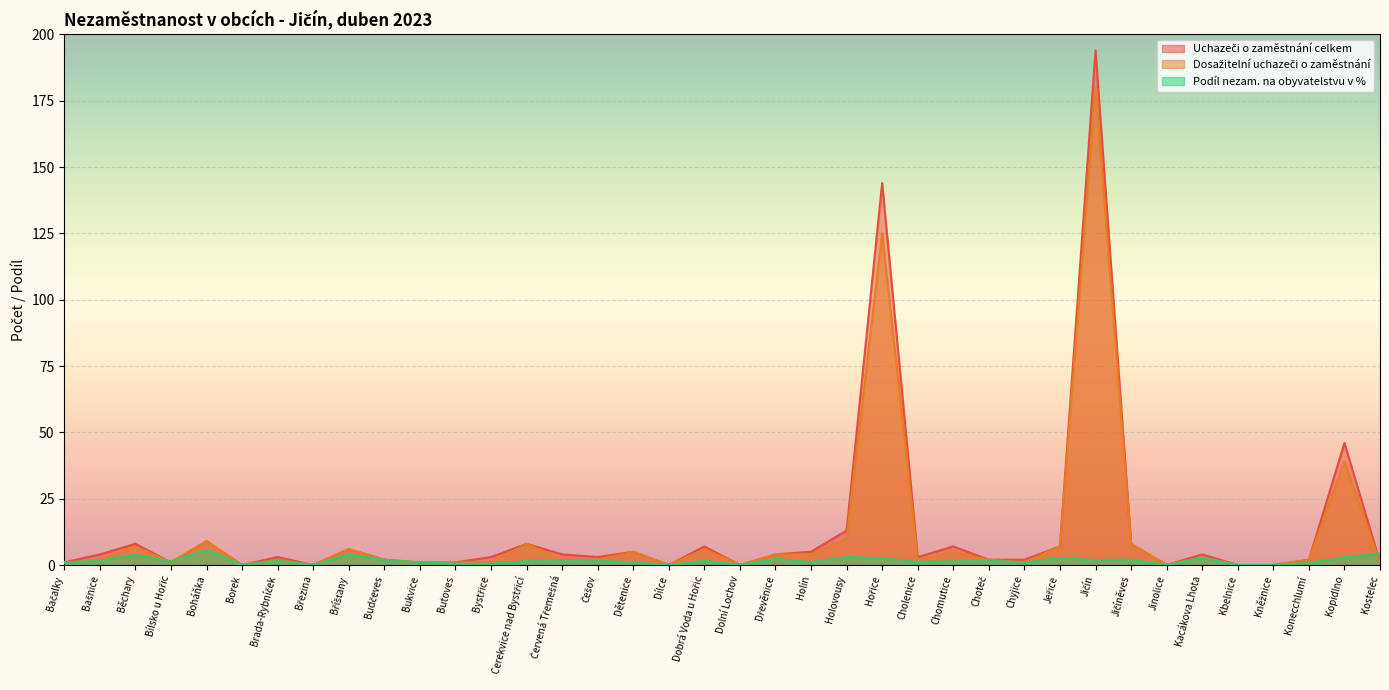

At which category is the sum across all series the highest?

Jičín